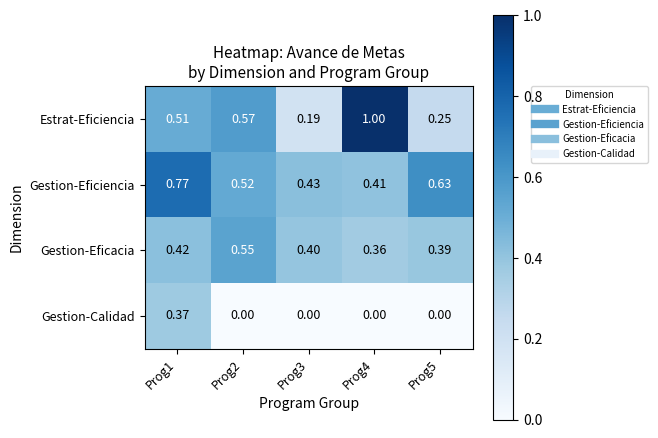

At how many categories does at least one series exceed 0?

5